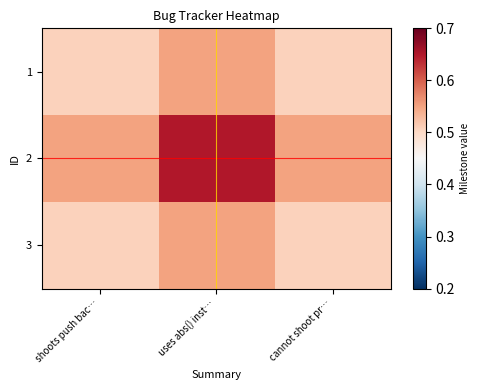

What is the greatest value displayed?

0.7